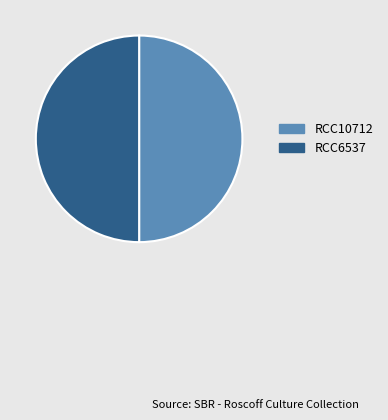

The RCC6537 slice represents 55% of the pie. True or false?

False